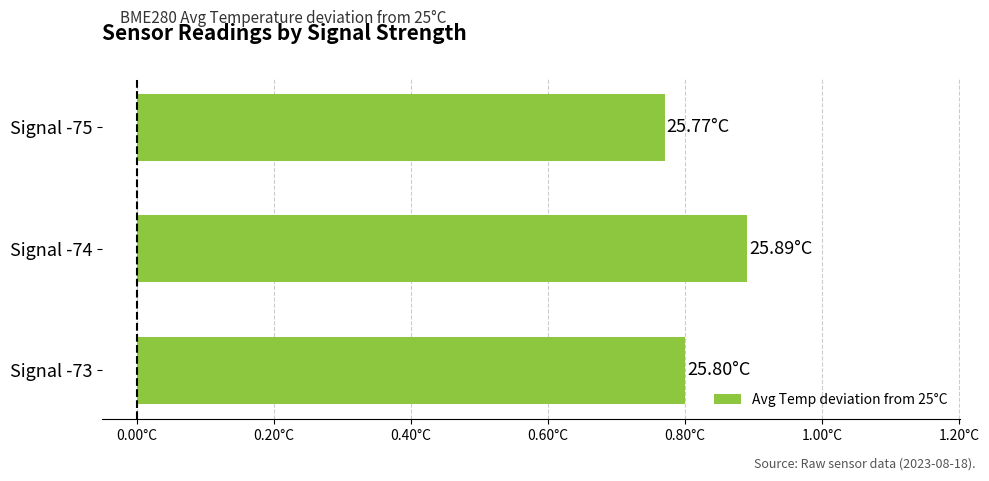

Rank the categories by value from lowest to highest.

Signal -75, Signal -73, Signal -74